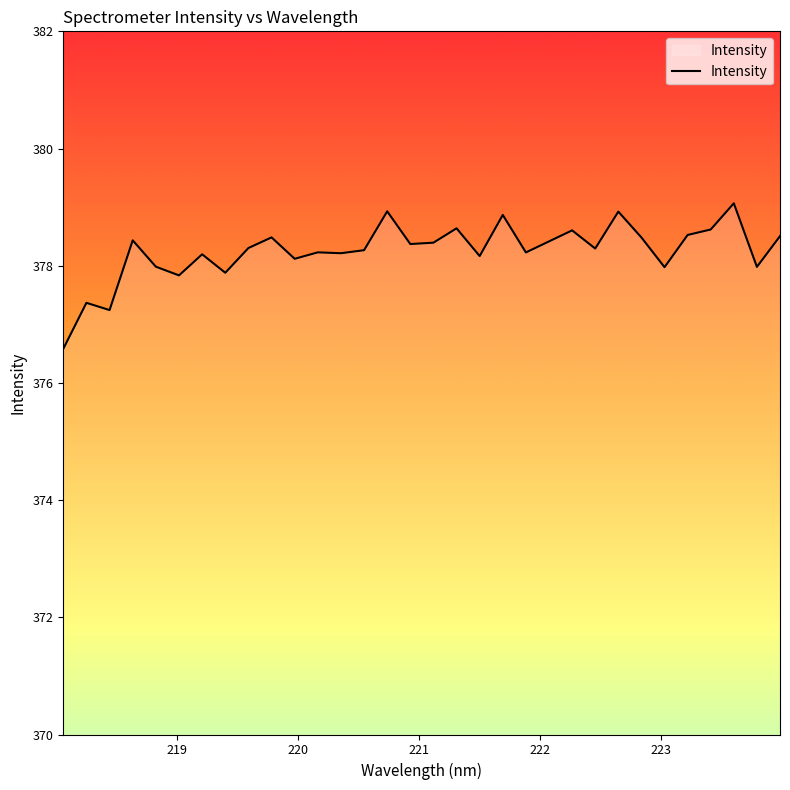

What is the difference between the maximum and minimum values?

2.5